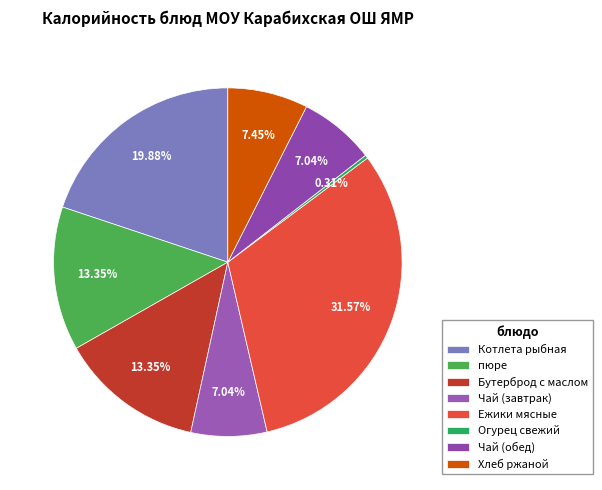

To the nearest percent, what is the average slice percentage?

12%